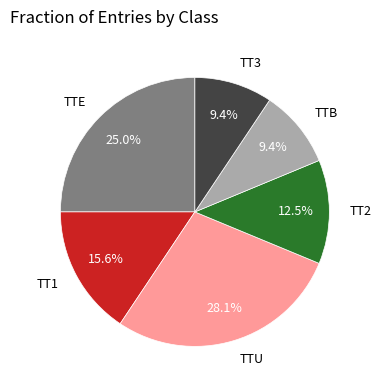

Does any single category account for the majority?

No